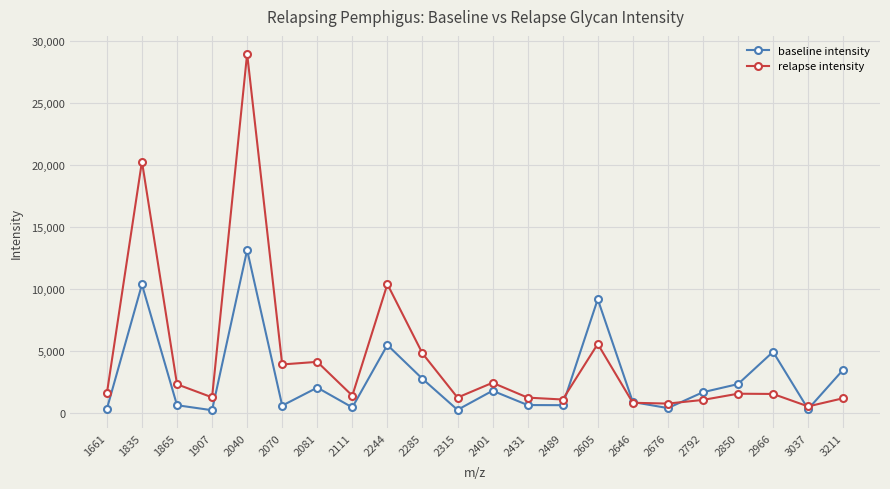

Which series has the largest total across all categories?

relapse intensity